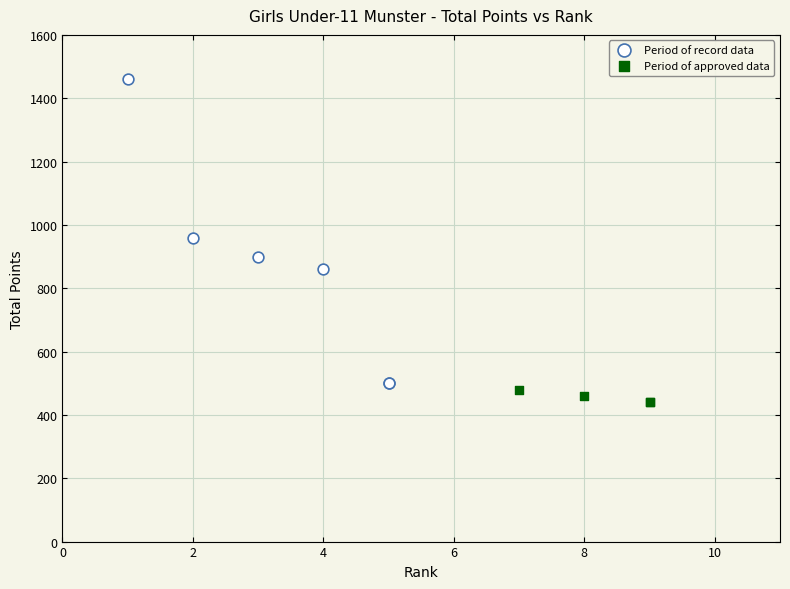

Which series reaches the maximum Y coordinate?

Period of record data